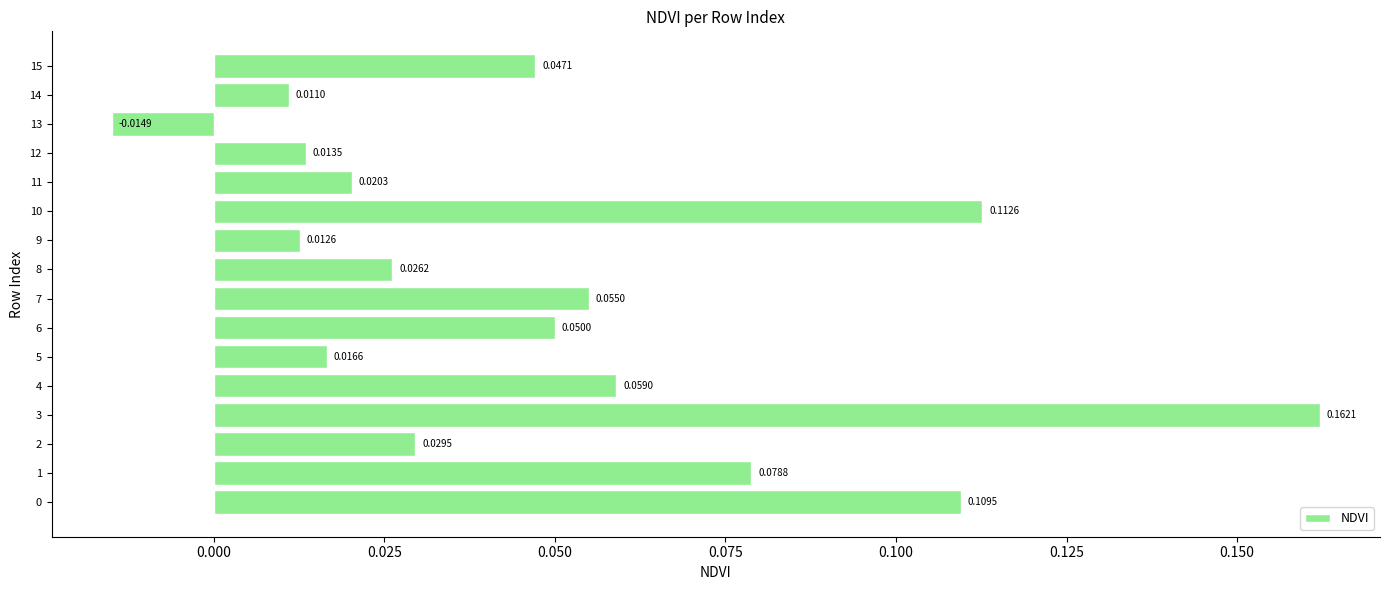

What is the change in value from 4 to 10?

+0.1